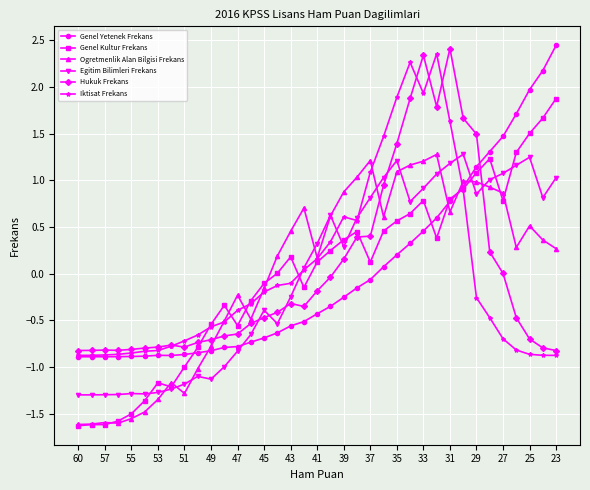

True or false: Genel Kultur Frekans has more than 0 points higher than both neighbors.

True